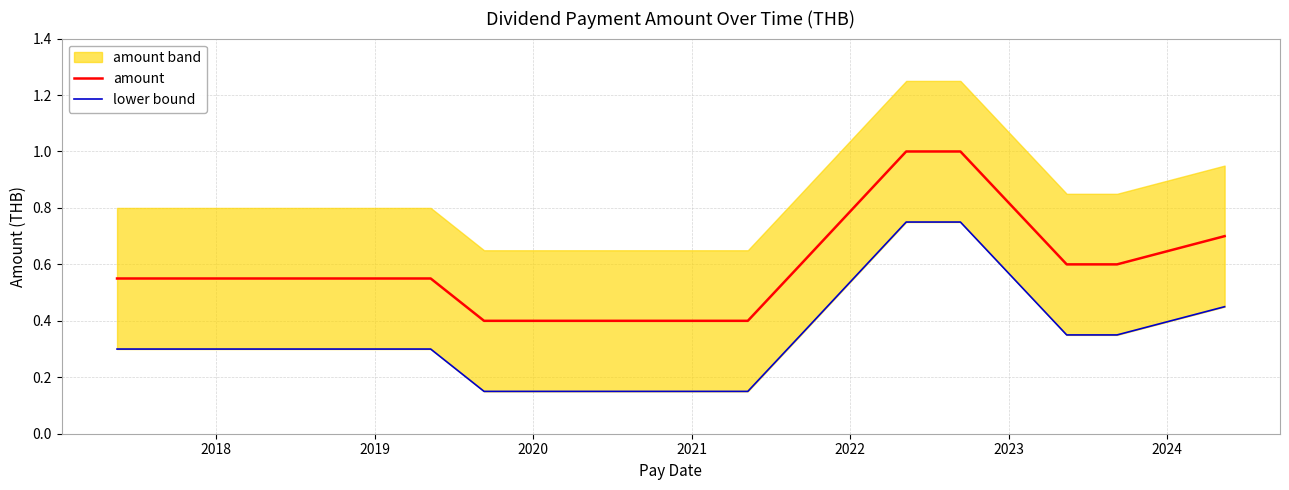

How many categories are shown in the chart?

15